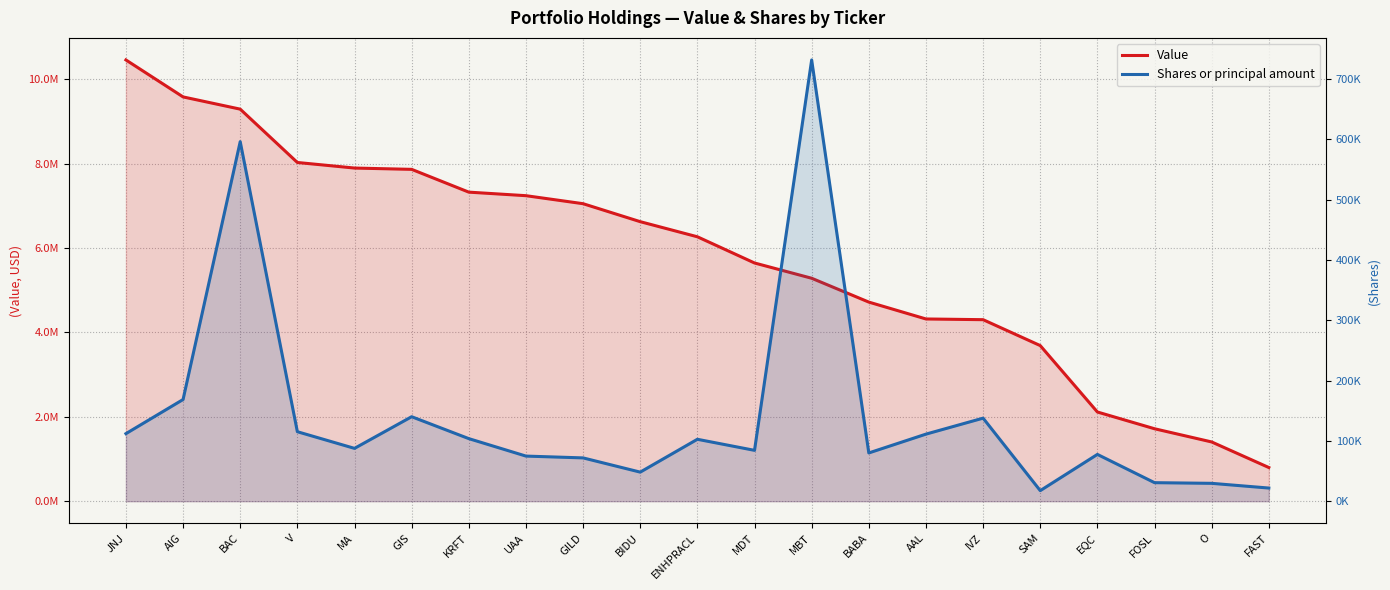

Between UAA and FAST, which series saw the biggest shift?

Value